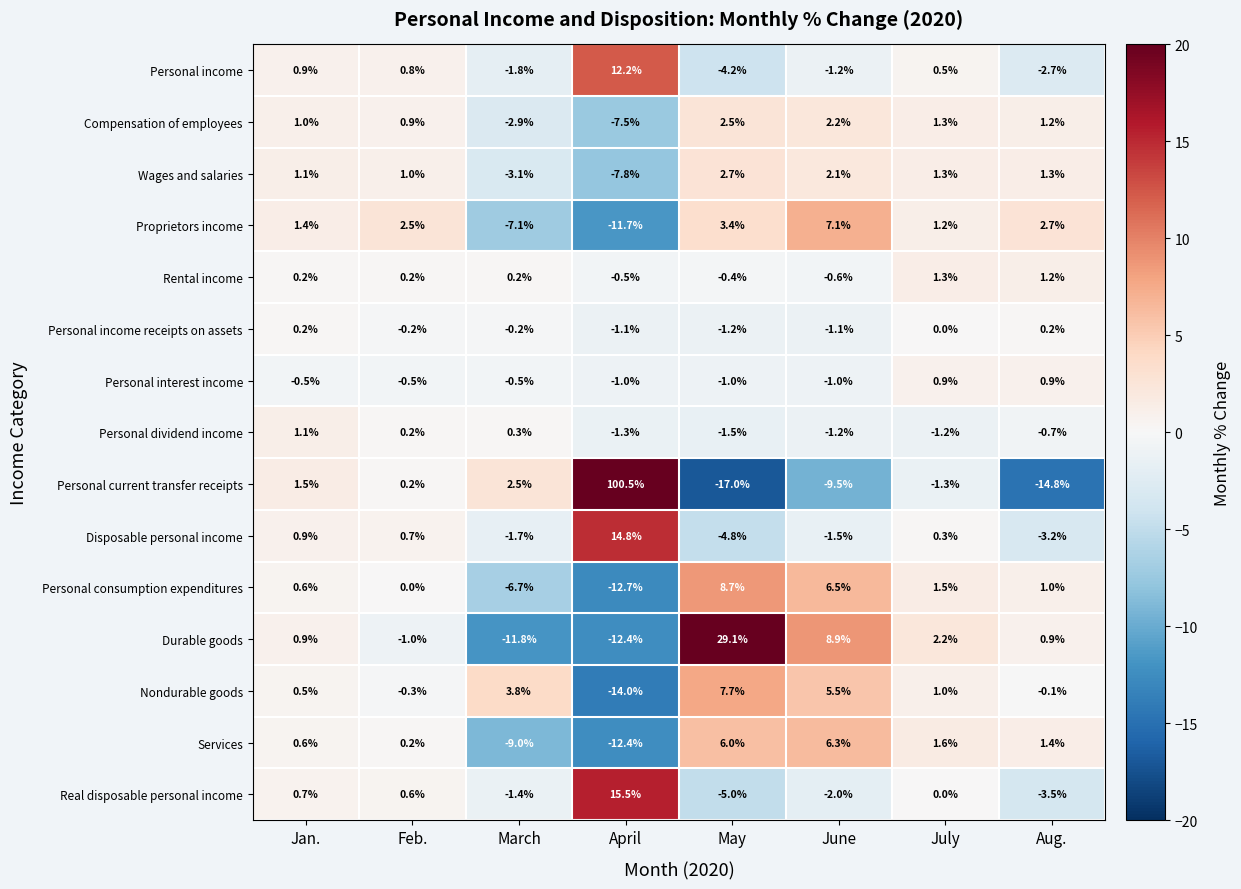

At which label is Personal income receipts on assets closest to 0?

July